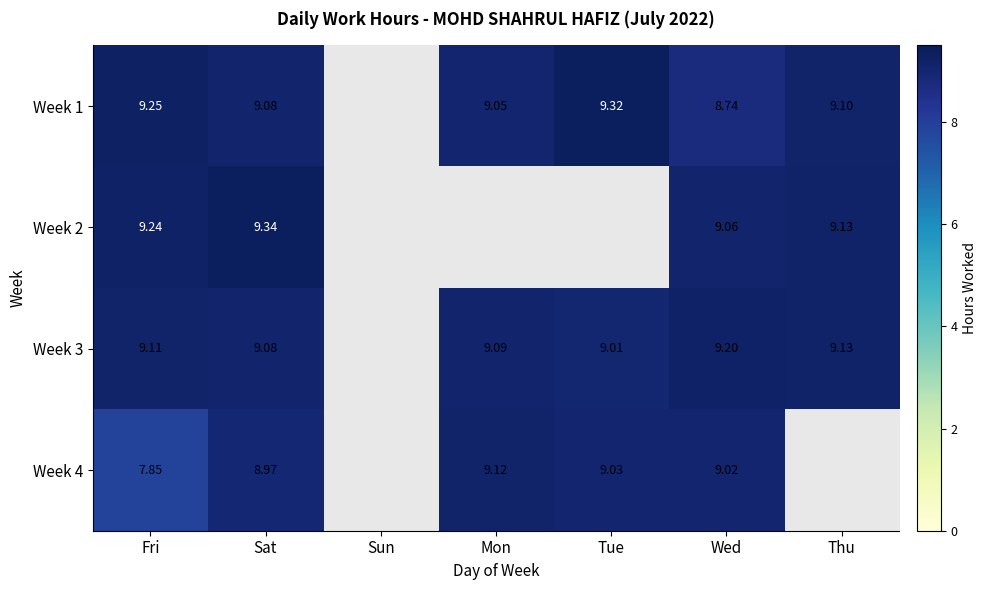

How many data points does each series have?

7